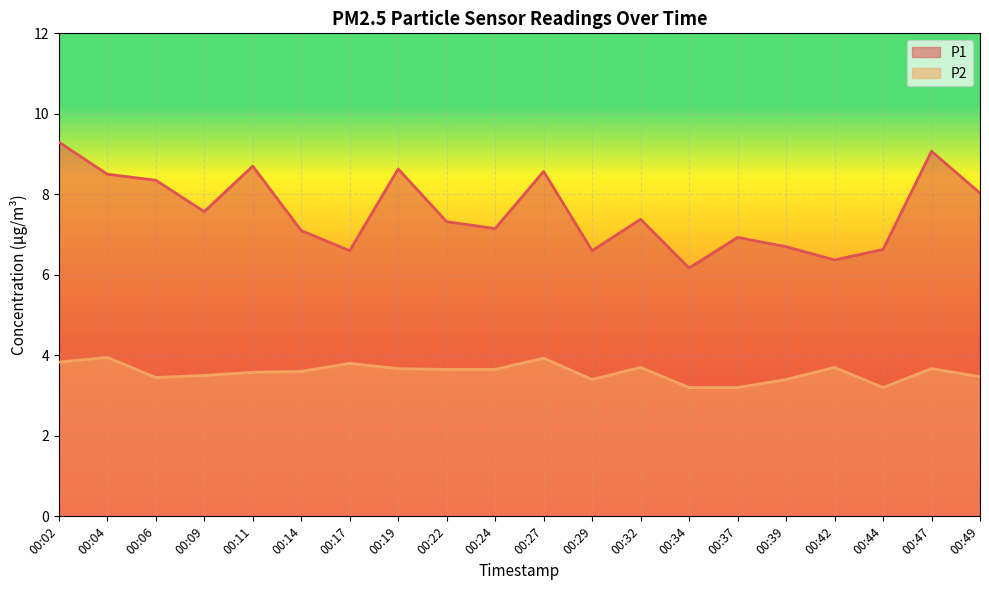

At how many categories does at least one series exceed 7?

13